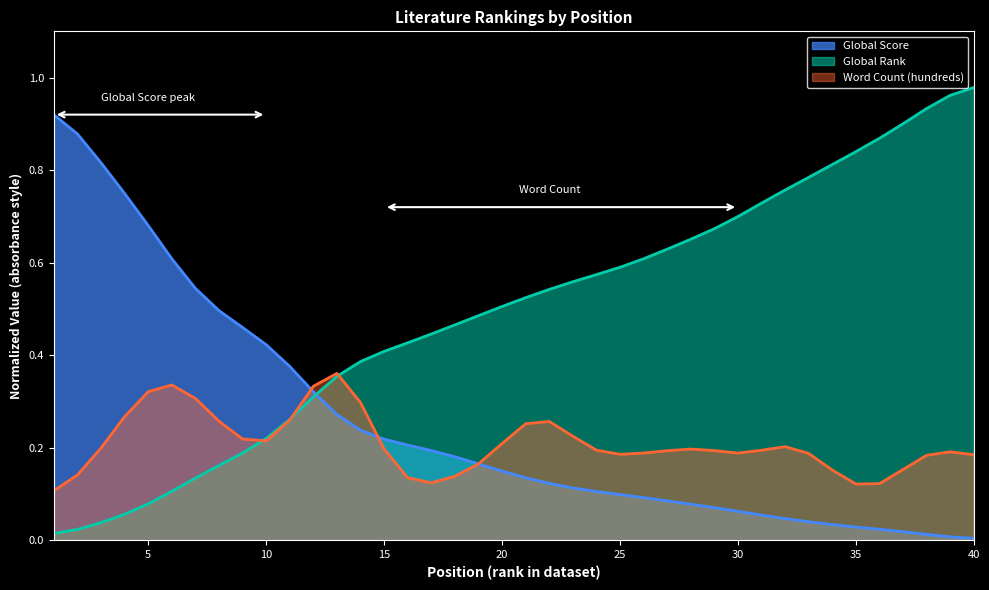

Which has a higher value, 26 or 37?

26